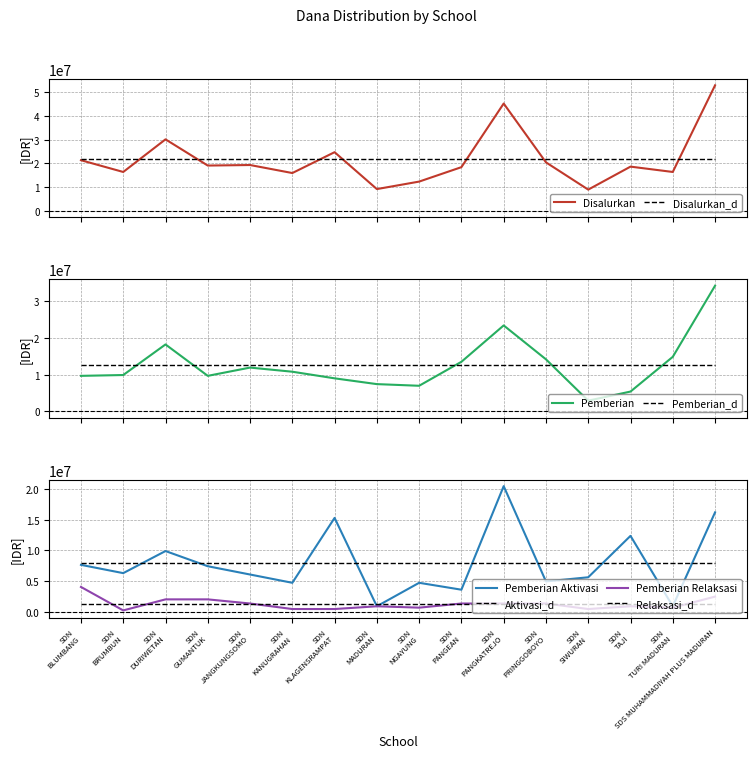

True or false: Pemberian Relaksasi (Dana) and Pemberian (Dana) cross at least once.

False